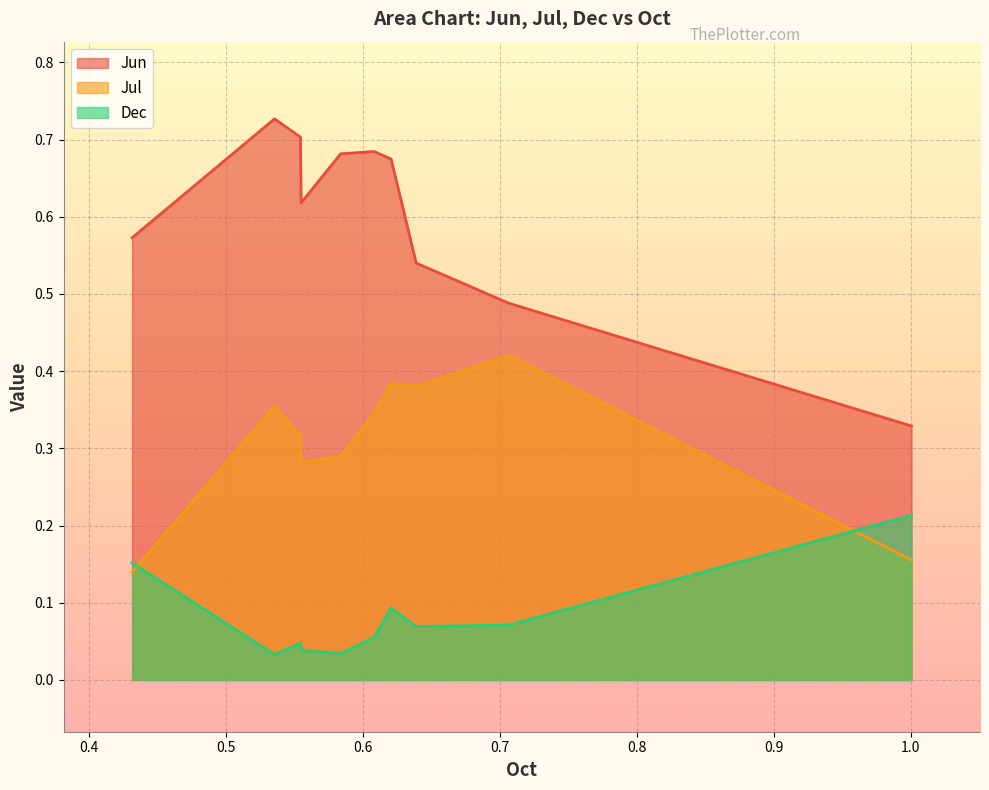

True or false: Dec has more than 2 points higher than both neighbors.

False